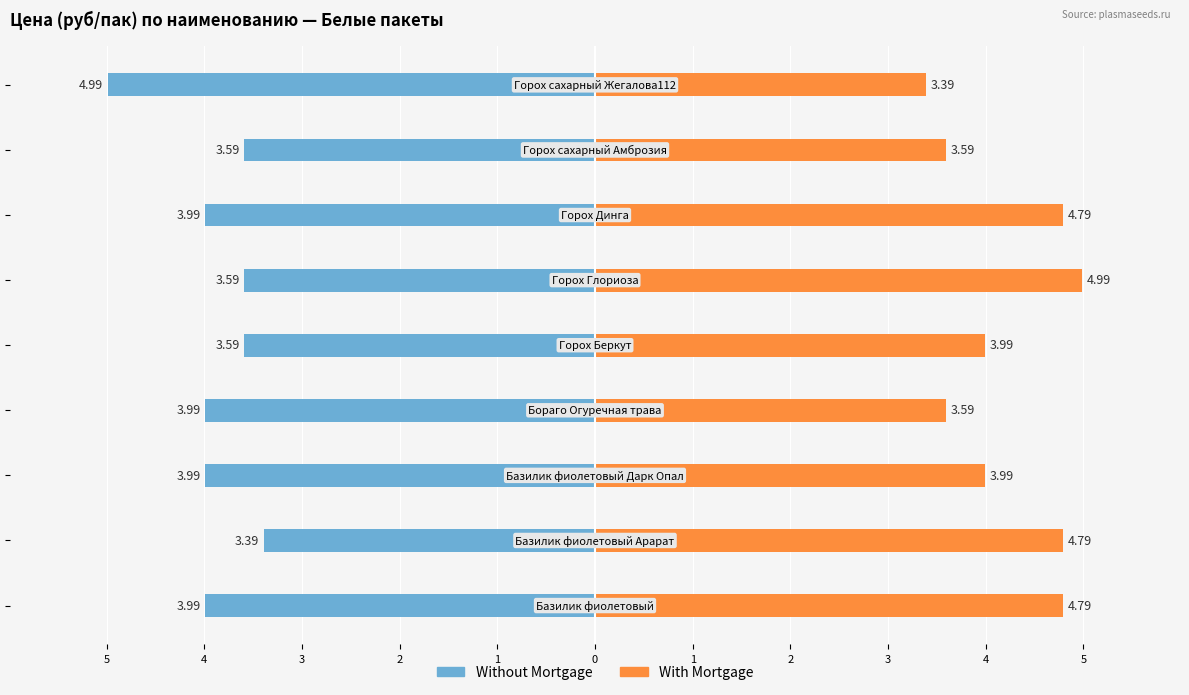

What is the value of the With Mortgage bar at the 7th from the left?

4.0